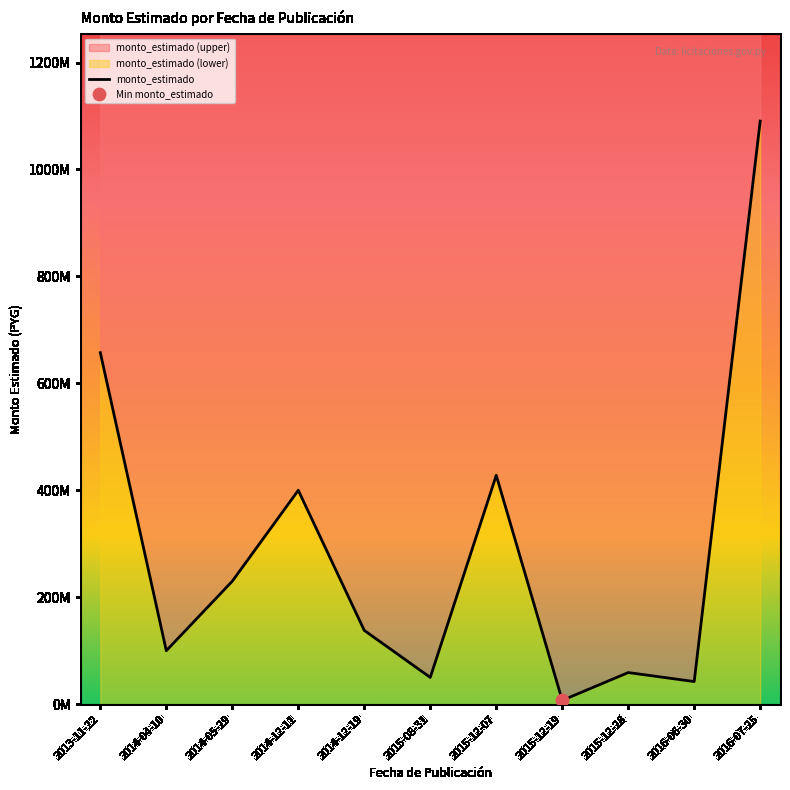

What is the change in value from 2015-12-28 to 2016-06-30?

-16805008